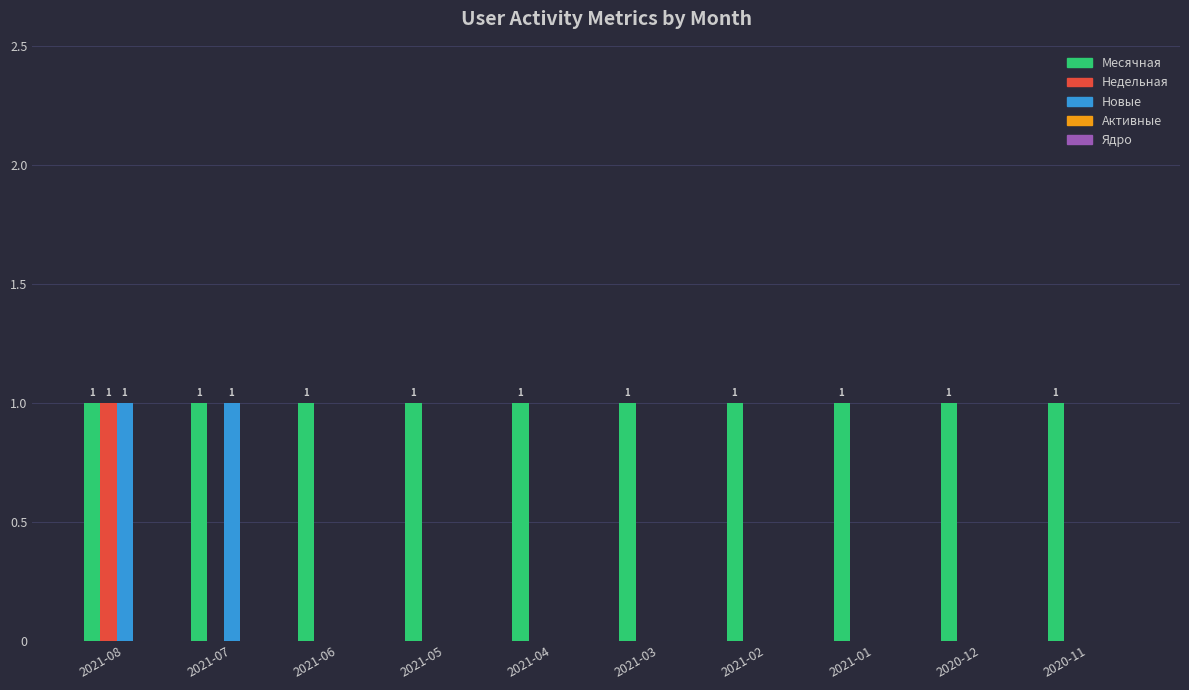

Is the value of Новые at 2021-01 greater than the value of Месячная at 2021-04?

No